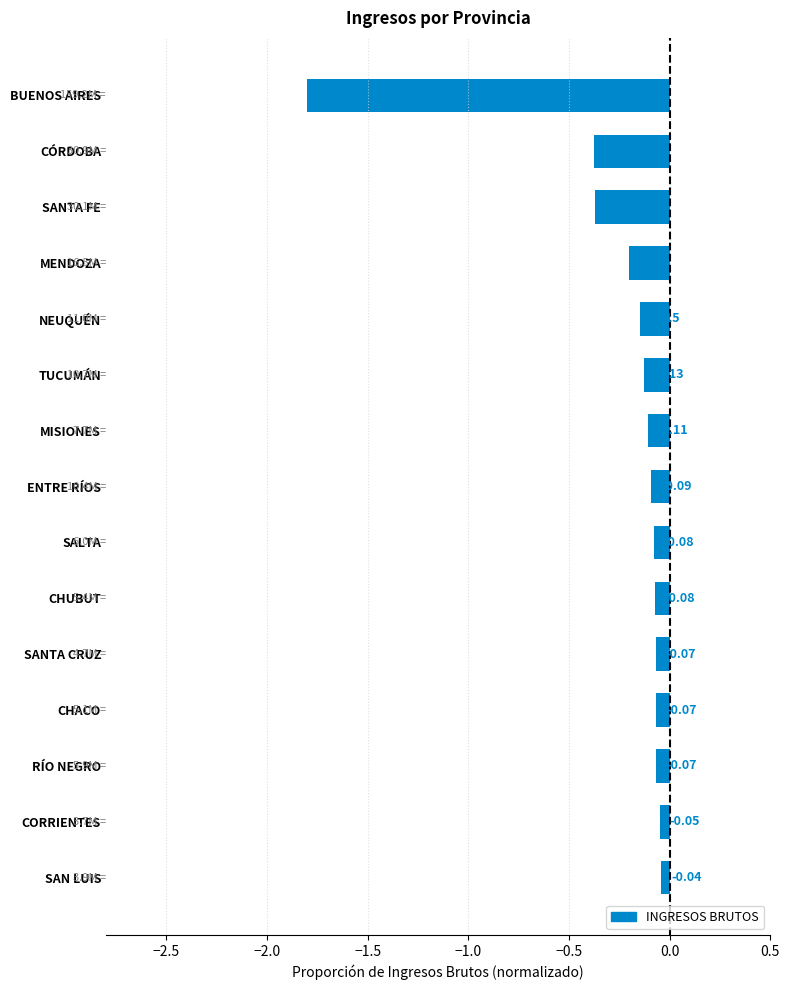

What is the change in value from CORRIENTES to CÓRDOBA?

-0.3